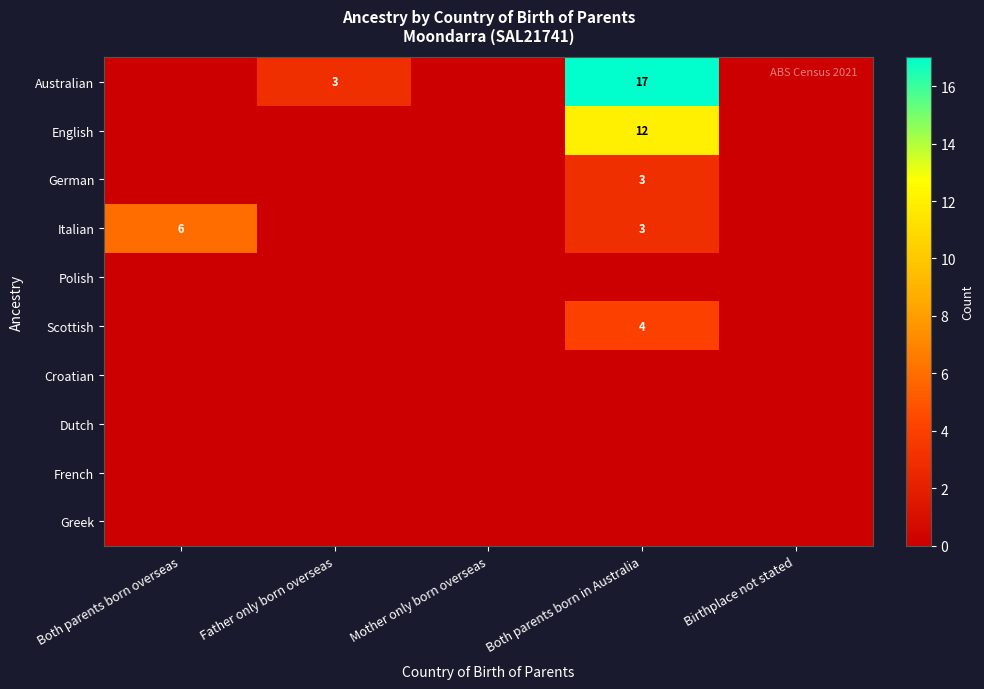

What is the sum of all English values?

12